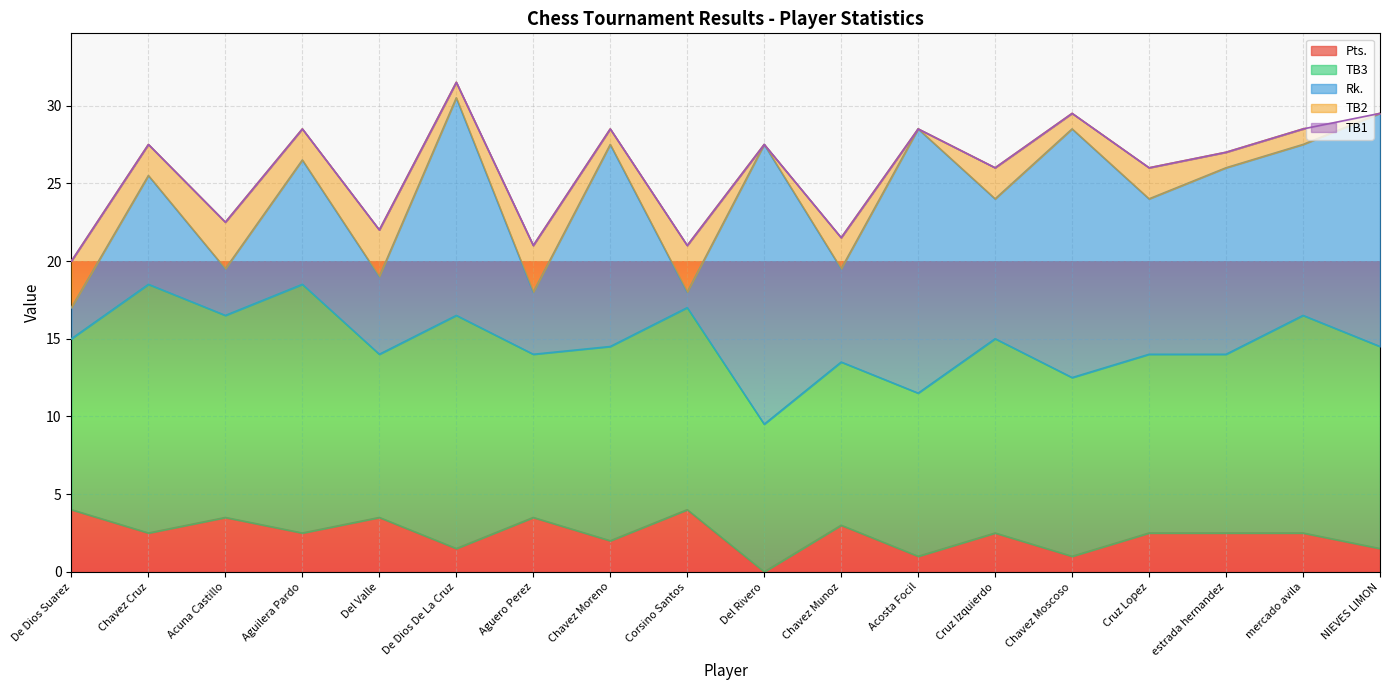

Is it true that Pts. equals 0.0 at Del Rivero?

True